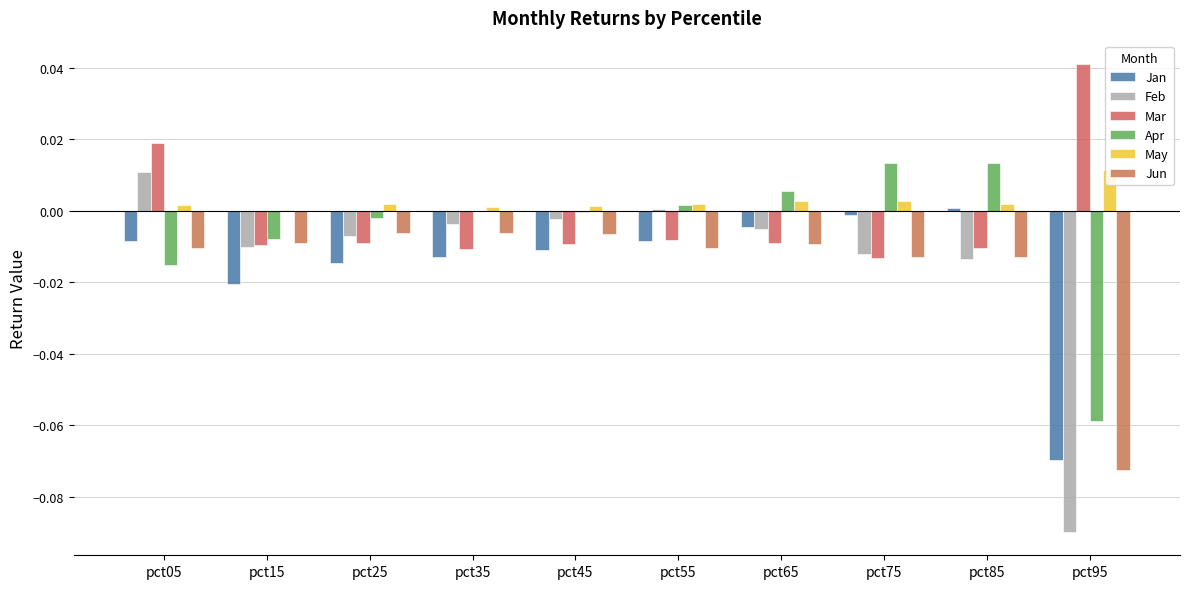

What is the value of the Jan bar at the 10th from the left?

-0.1